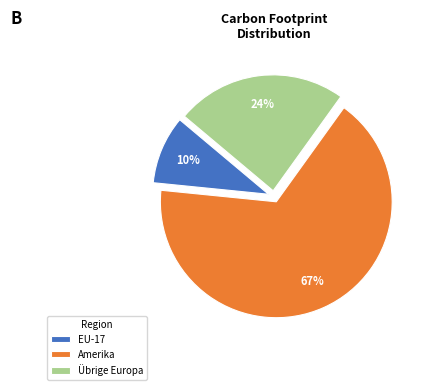

The Übrige Europa slice represents 24% of the pie. True or false?

True